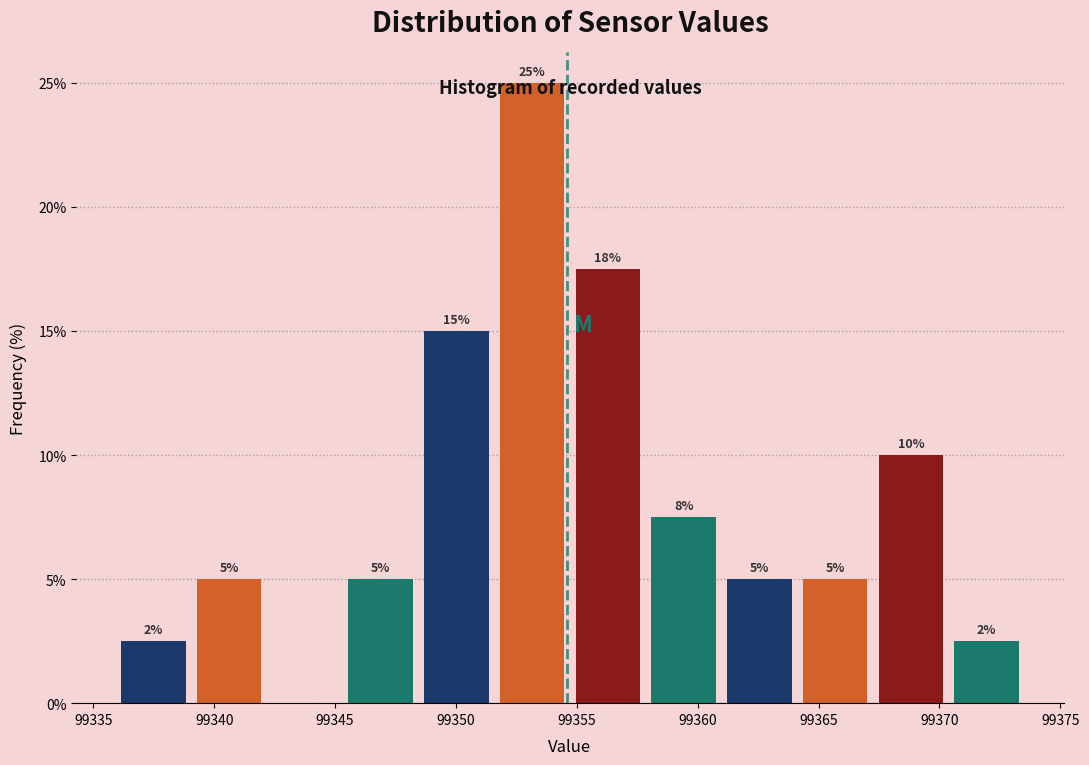

Which range on the x-axis has the tallest bar?

99351.5 to 99354.5